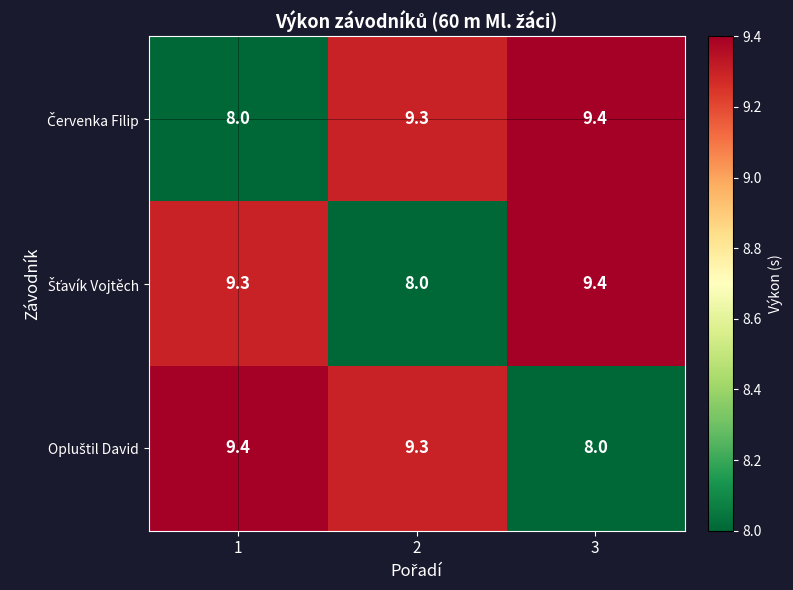

At how many categories does at least one series exceed 9?

3